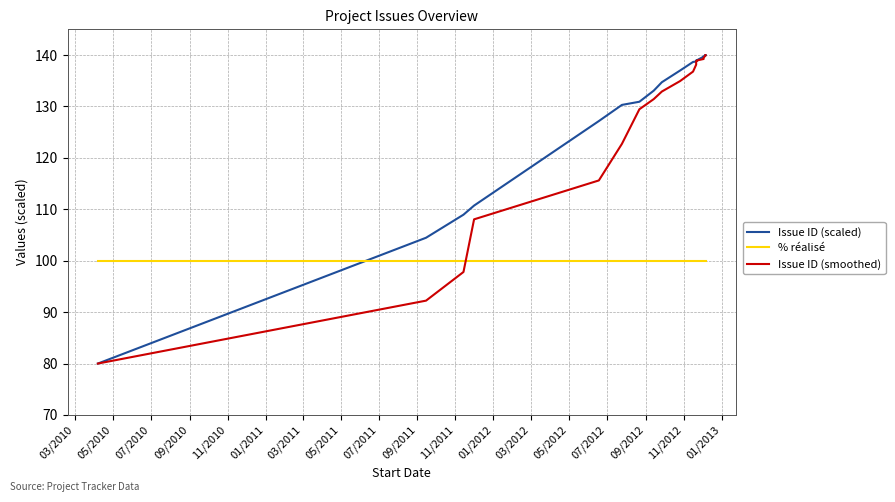

Is this an area chart (filled region under the line)?

No